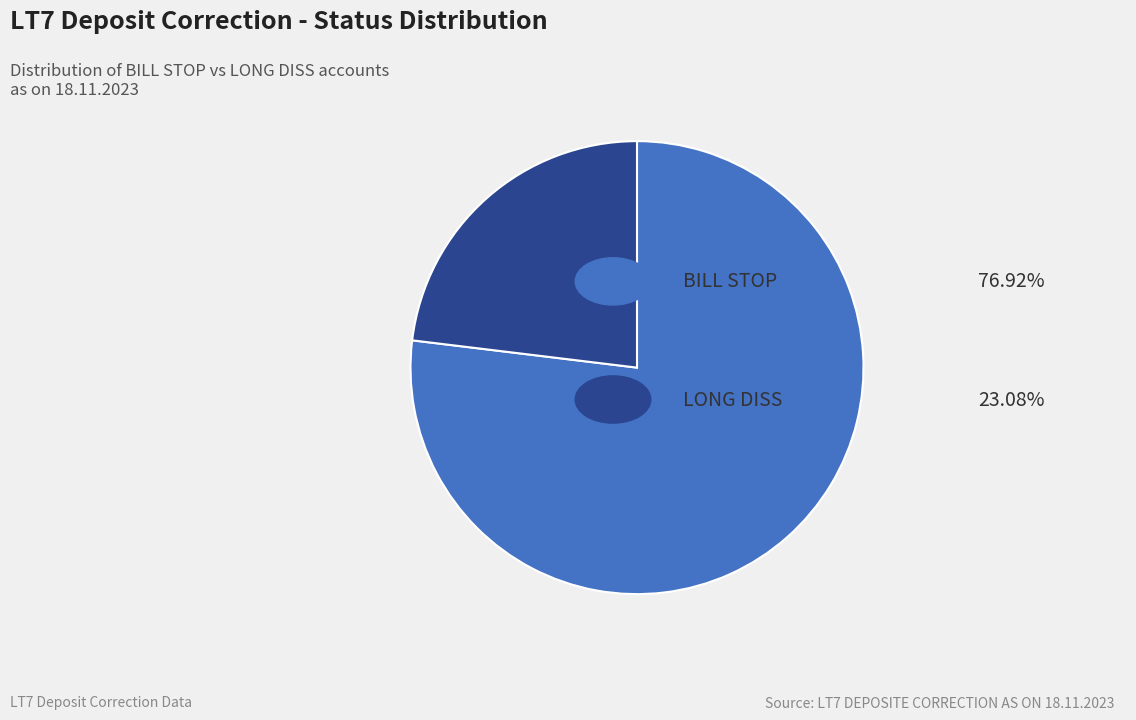

Does any single category account for the majority?

Yes